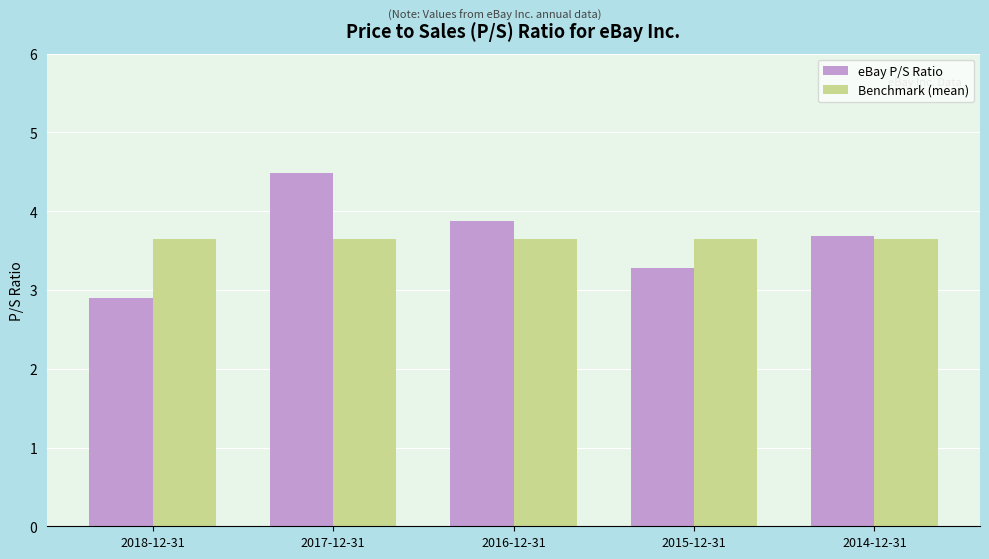

Count the number of data series in this chart.

2